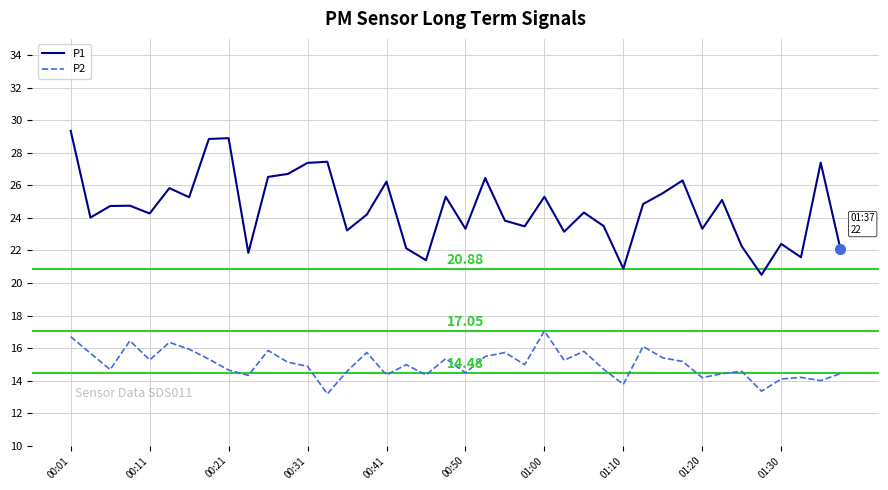

Which series has the largest range (max minus min)?

P1